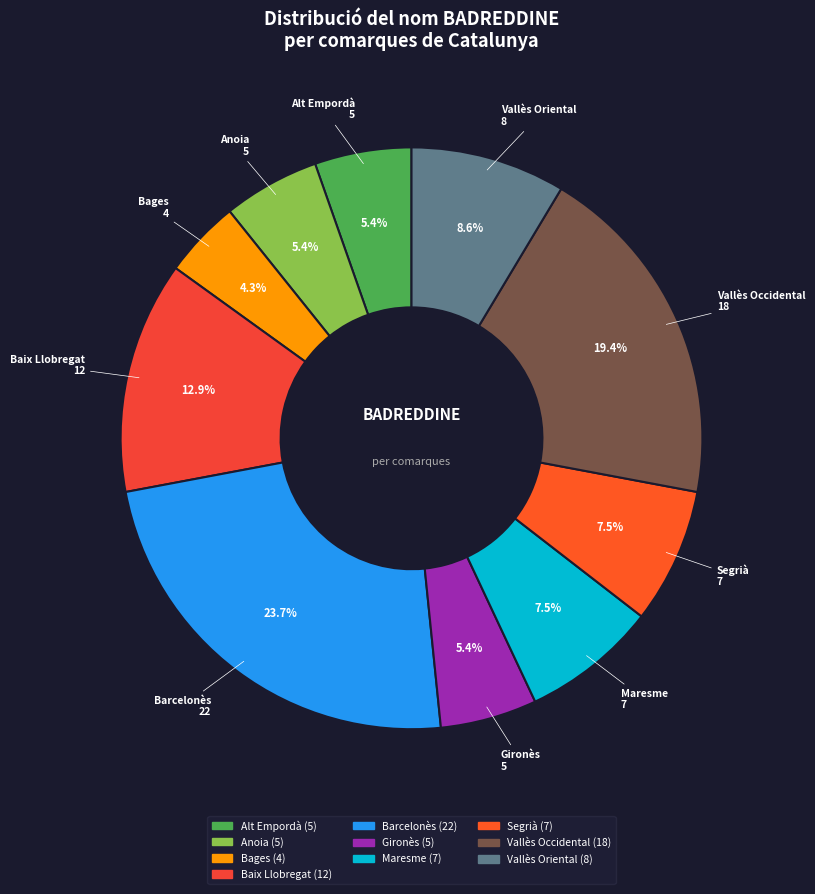

The Baix Llobregat slice represents 18% of the pie. True or false?

False